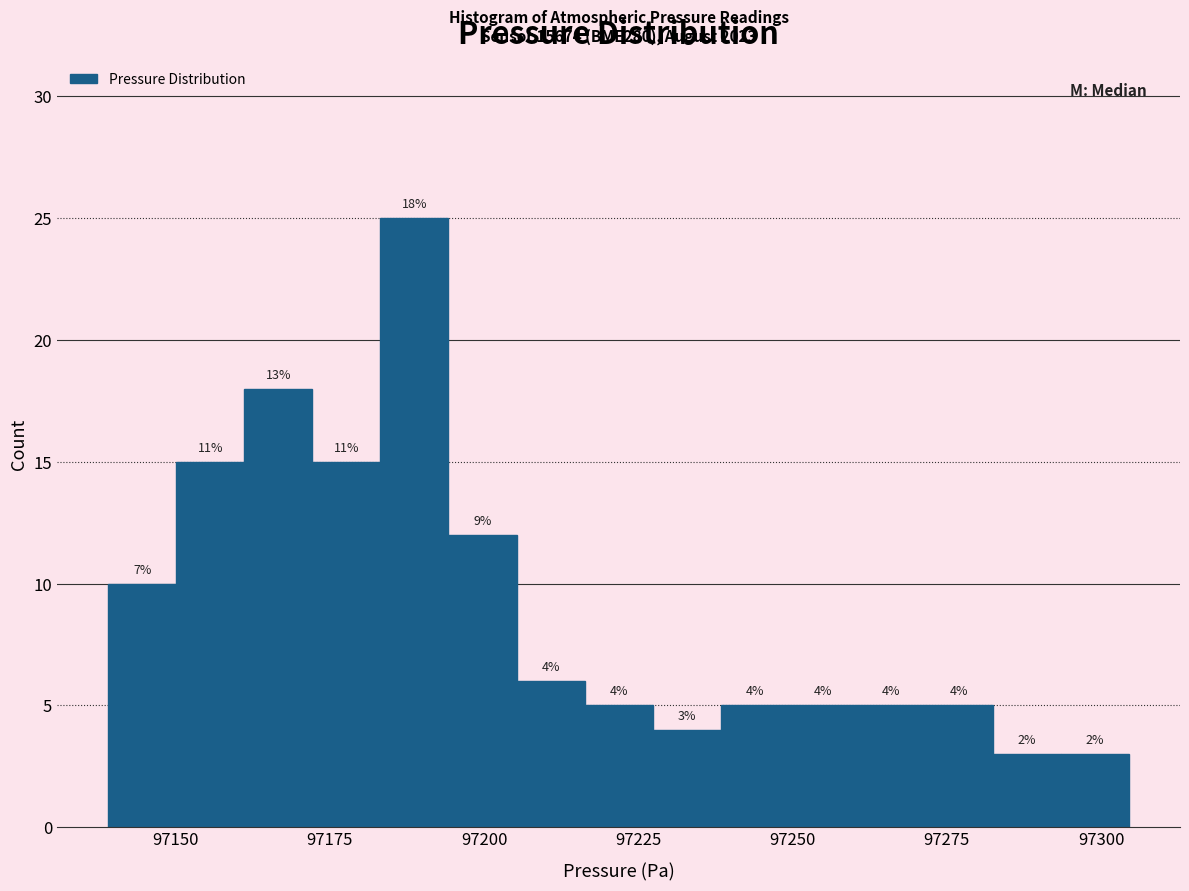

Around what value on the x-axis is the tallest bar? Give the approximate position of its centre, as read against the axis.

97190